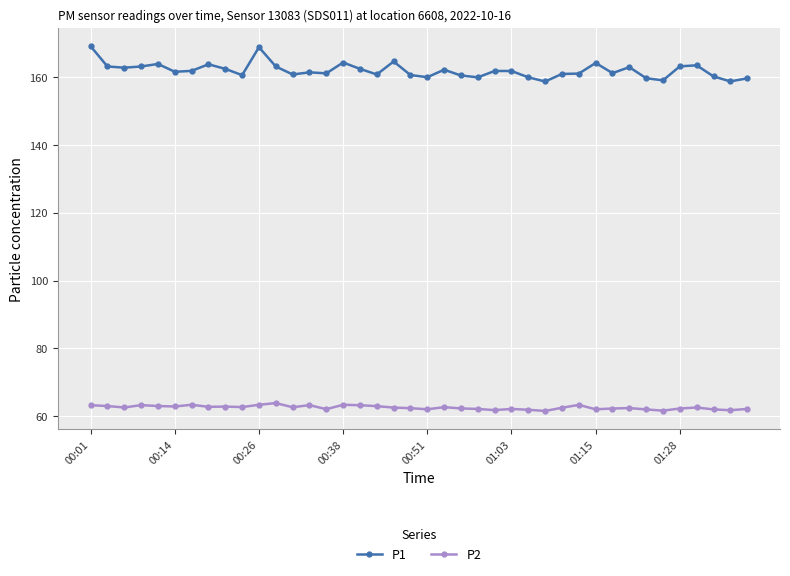

What are all the series names shown in the legend?

P1, P2